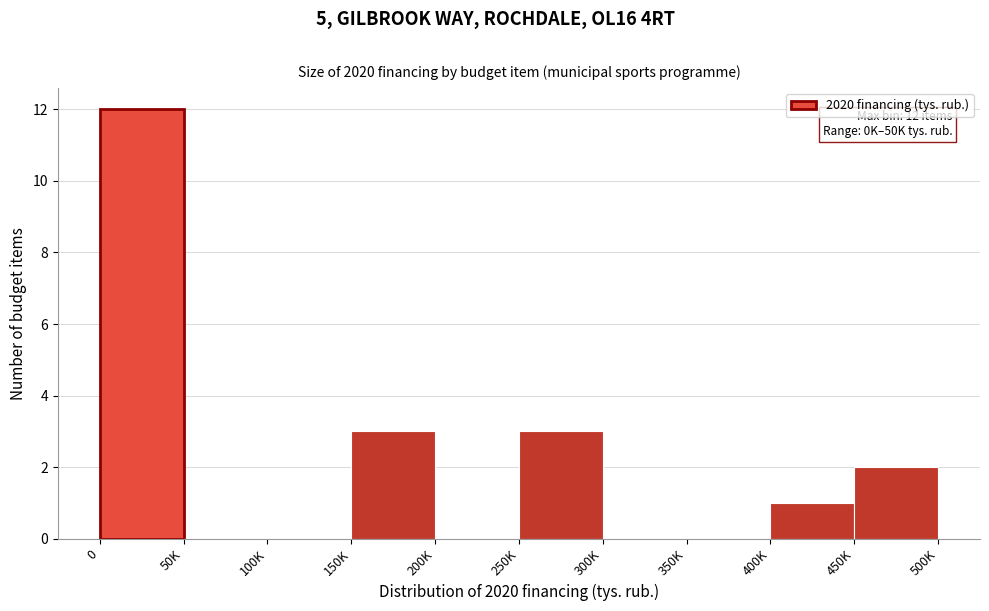

Reading right to left, extract all data points from this chart.

450K=2	400K=1	350K=0	300K=0	250K=3	200K=0	150K=3	100K=0	50K=0	0=12